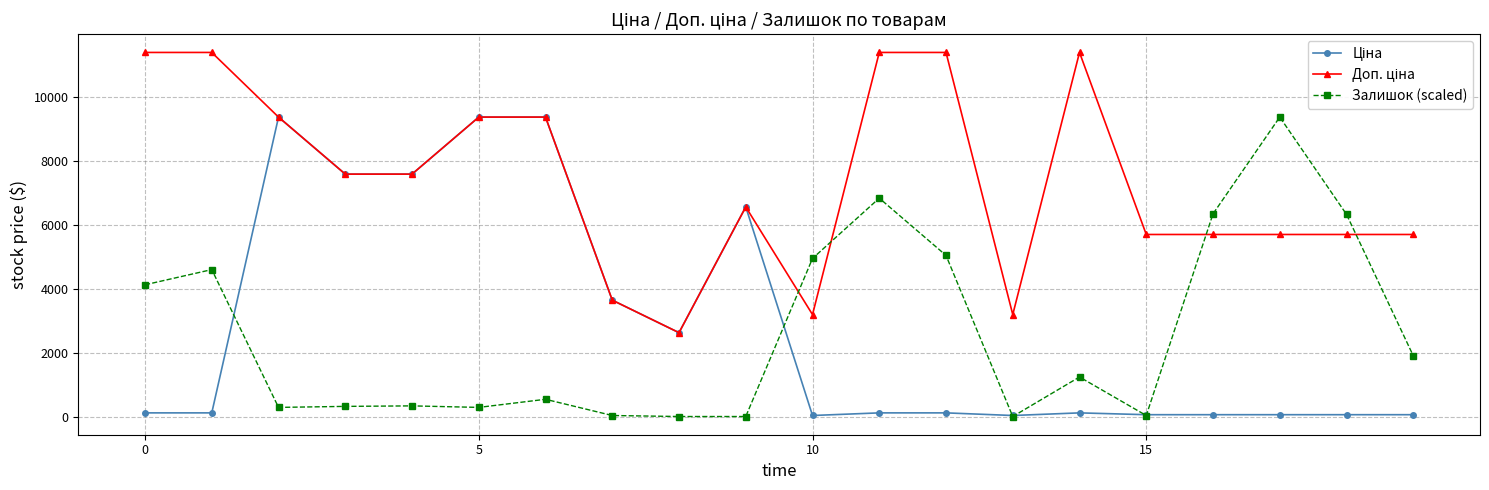

True or false: Залишок (scaled) has more than 0 points higher than both neighbors.

True